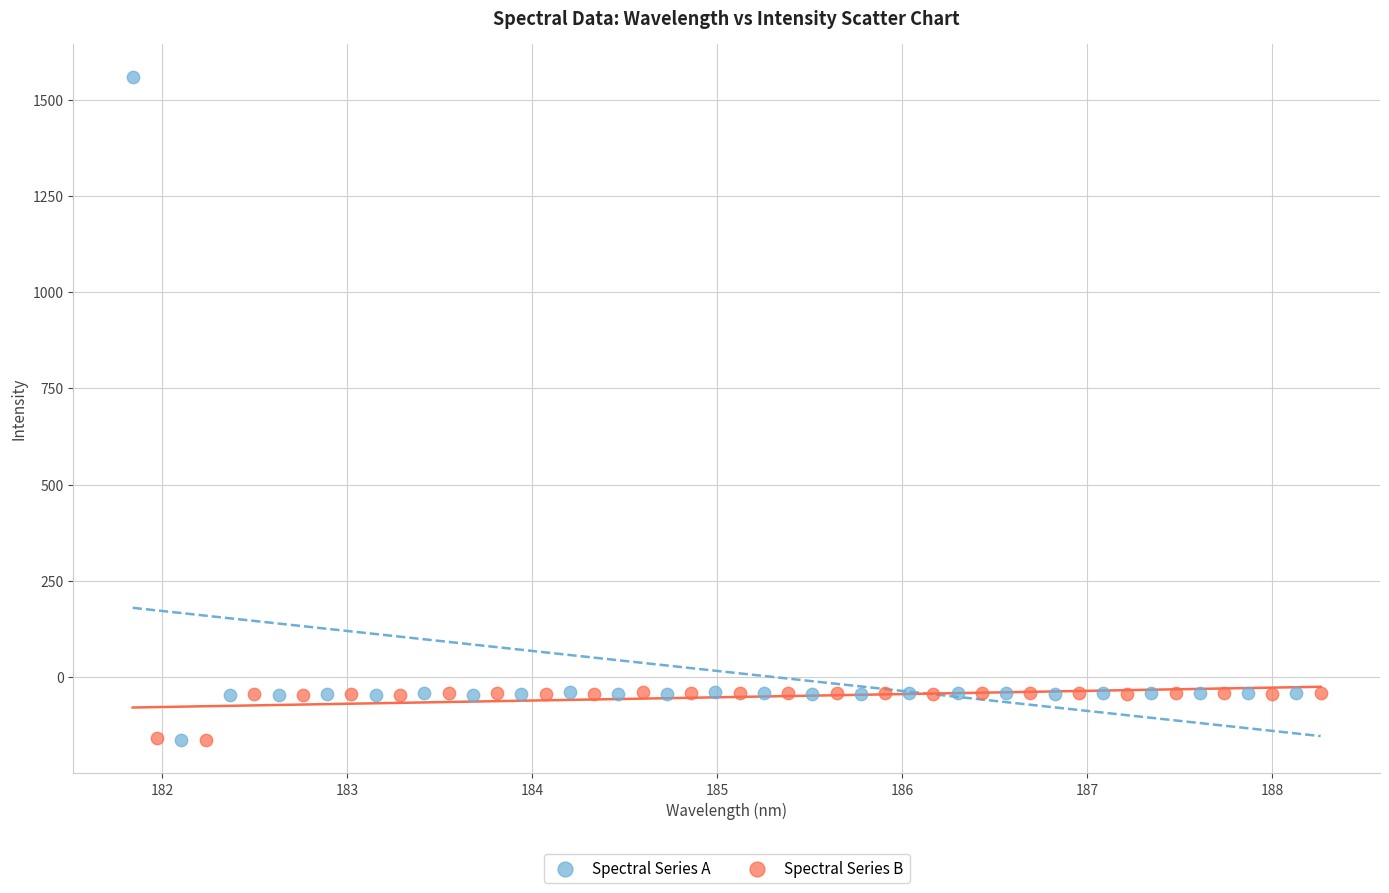

Which series contains the highest Y value?

Spectral Series A